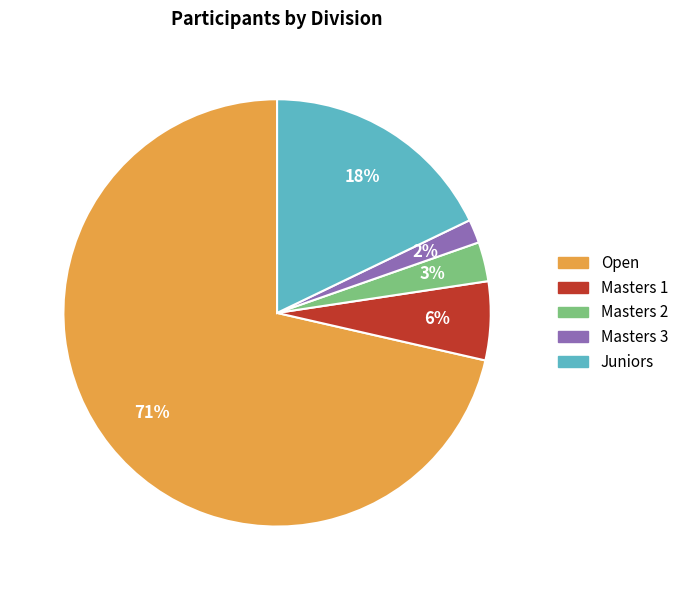

Which slice is the smallest?

Masters 3